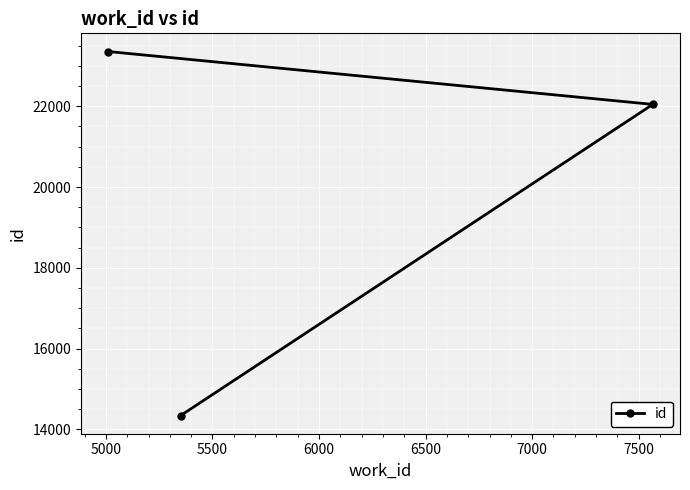

What is the maximum value shown in the chart?

23356